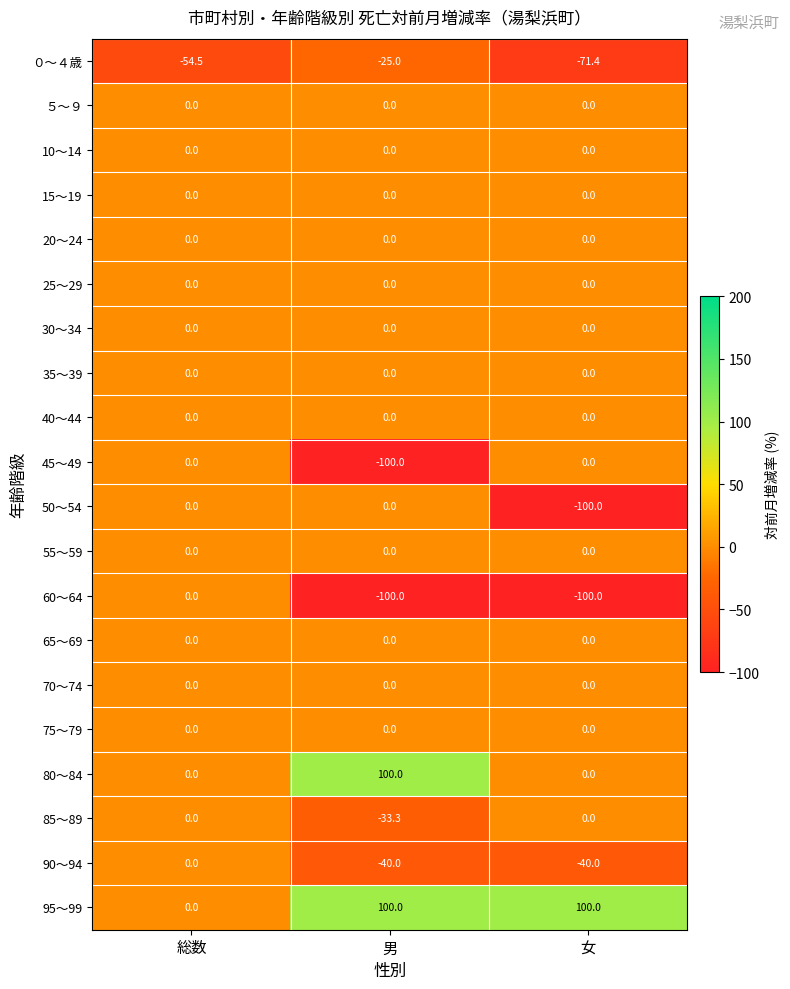

Count the number of categories in the chart.

3